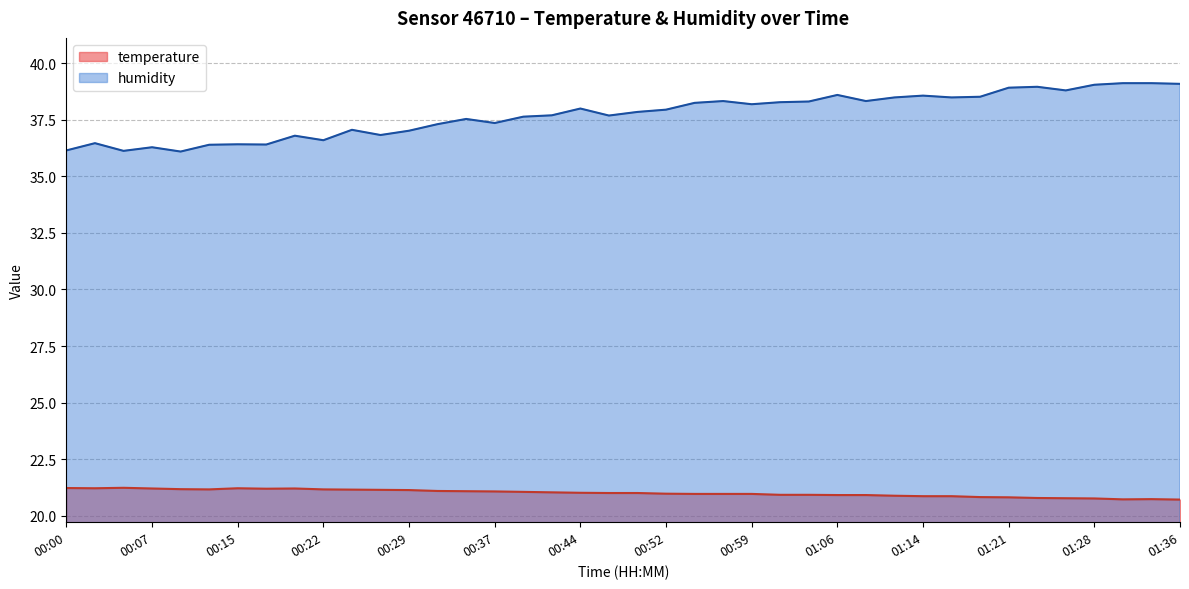

What is the spread (max minus min) of values at 00:17?

15.2